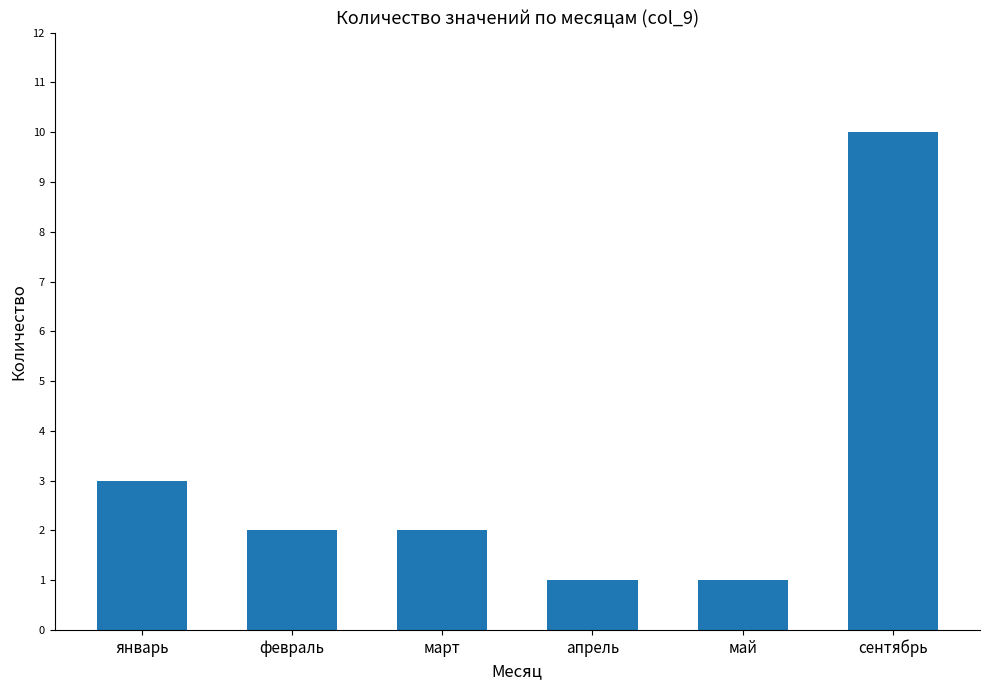

Does the chart contain any negative values?

No